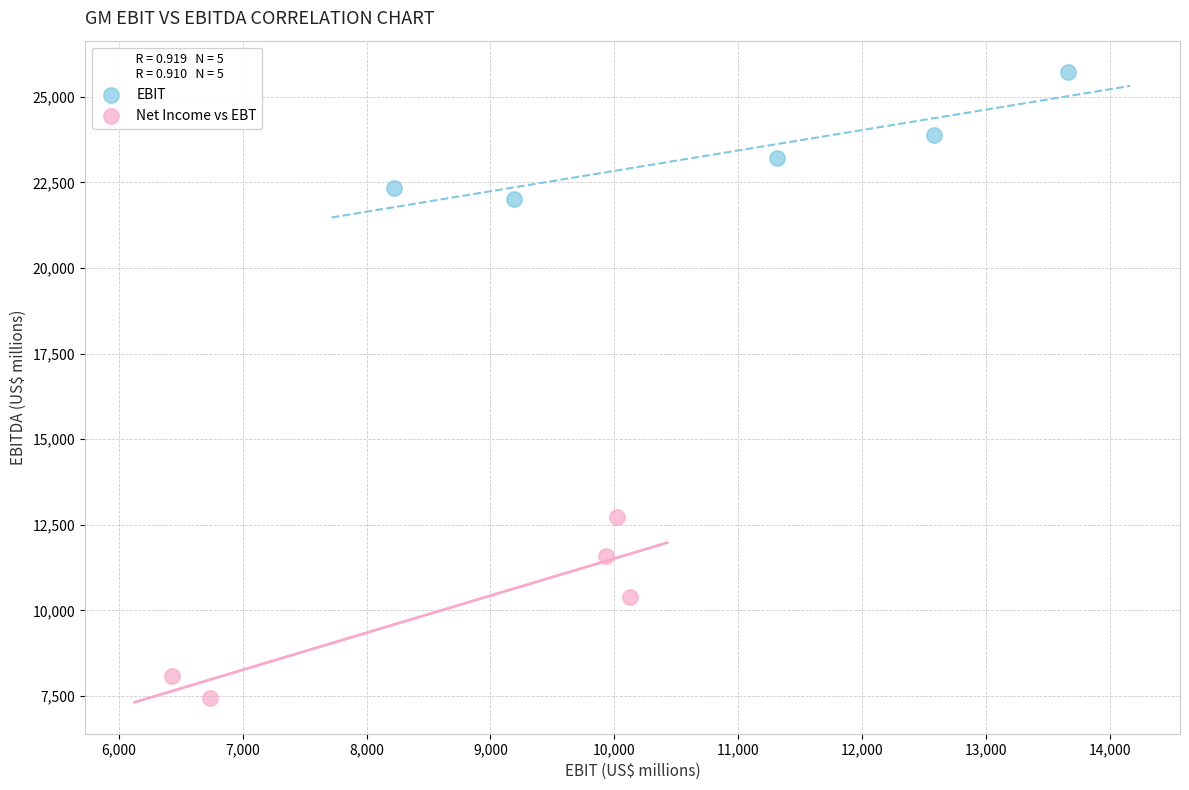

Which series has the largest Y range (max minus min)?

Net Income vs EBT